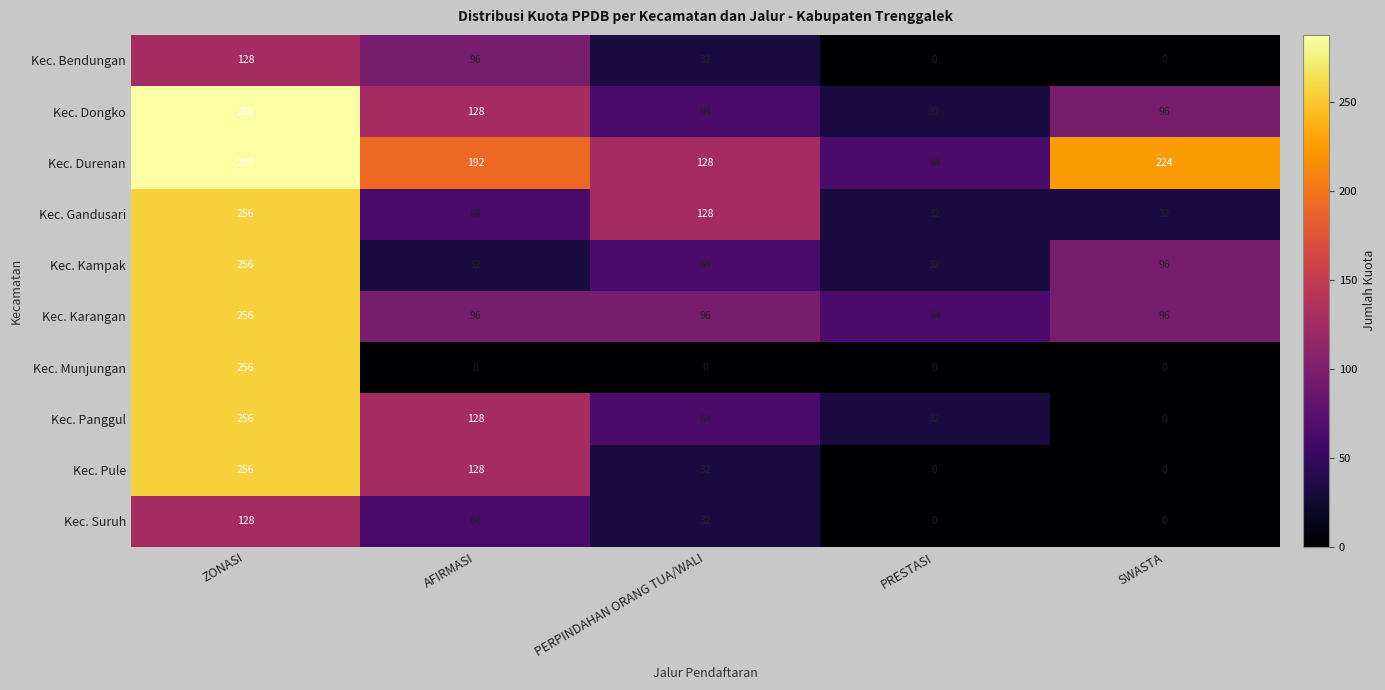

The value of Kec. Bendungan at SWASTA is 0. True or false?

True